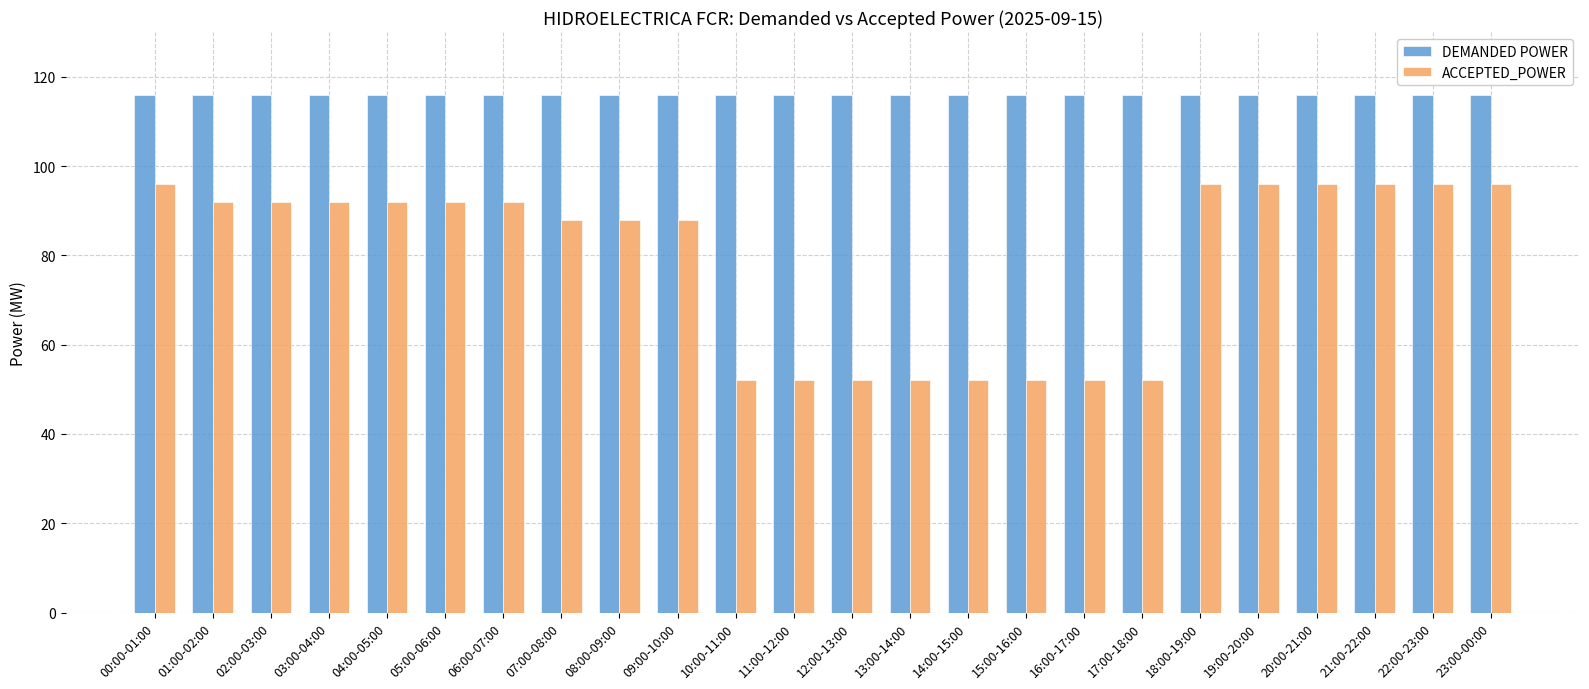

What is the minimum value for DEMANDED POWER?

116